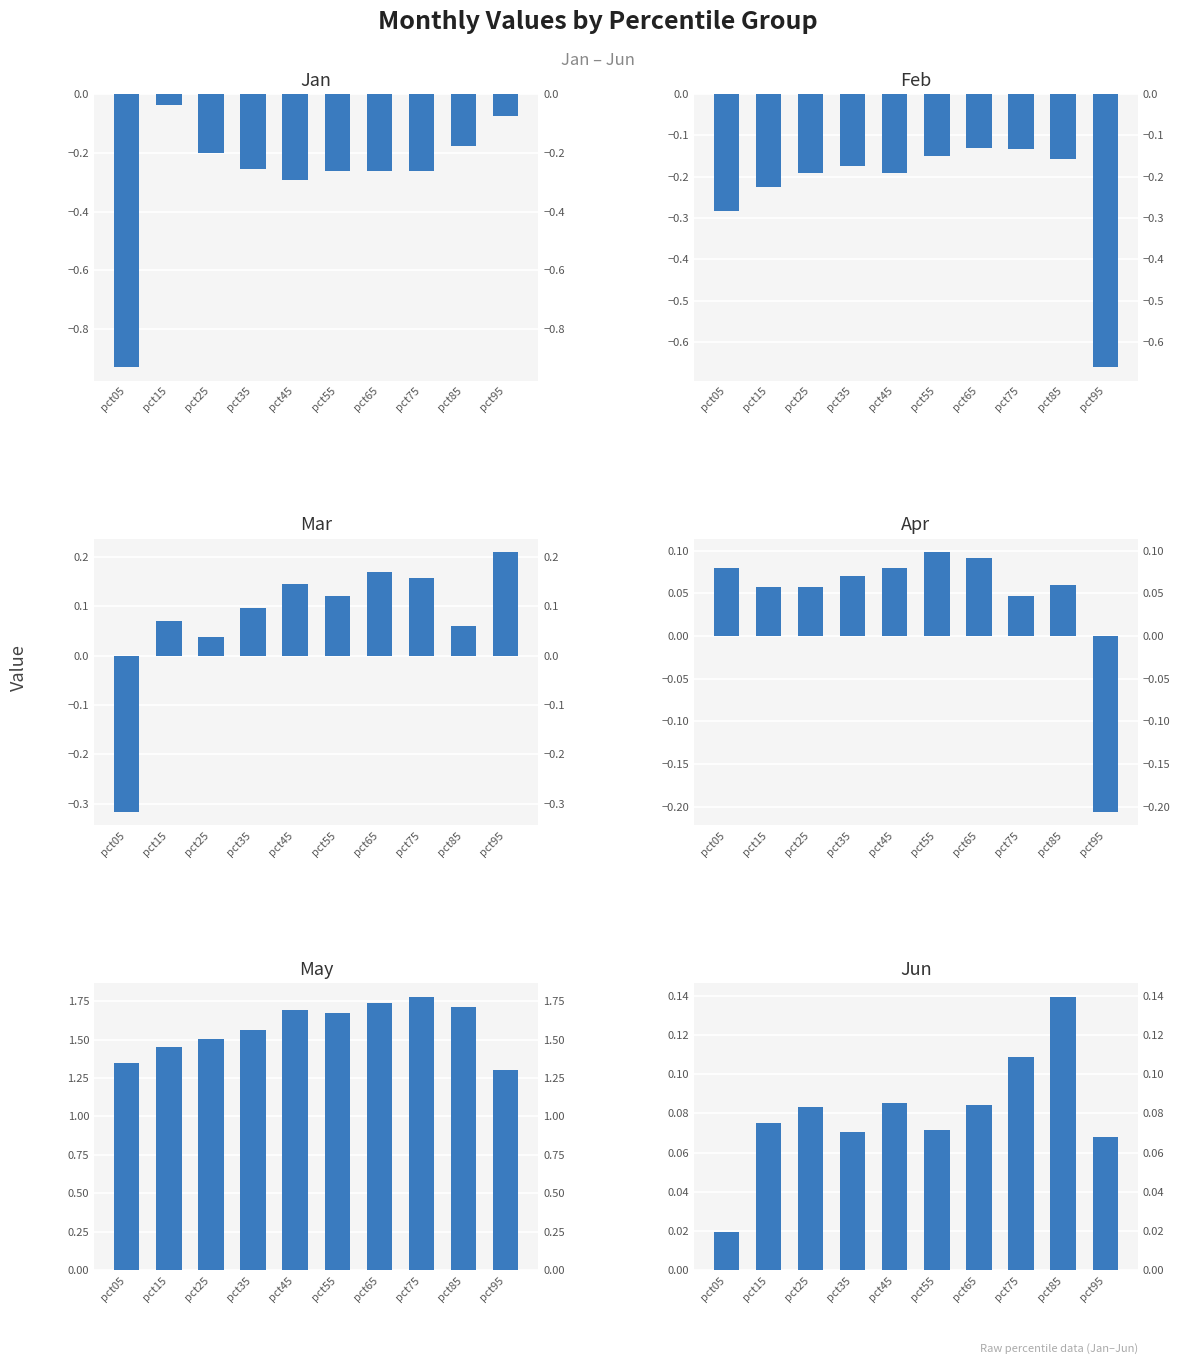

The value of May at pct85 is 1.7. True or false?

True